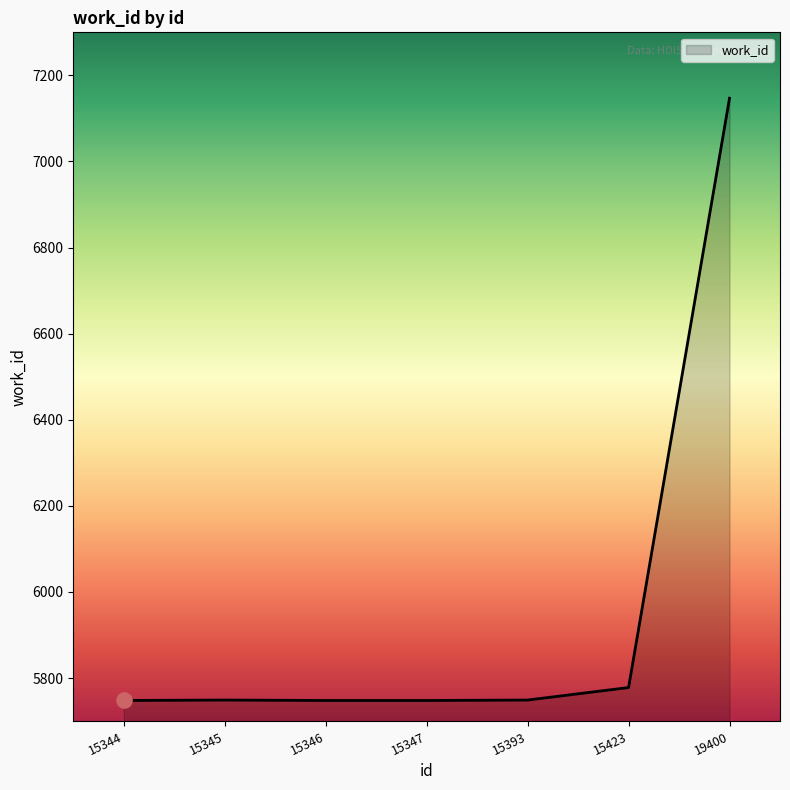

What is the ratio of the value at 15423 to the value at 15347?

1.0